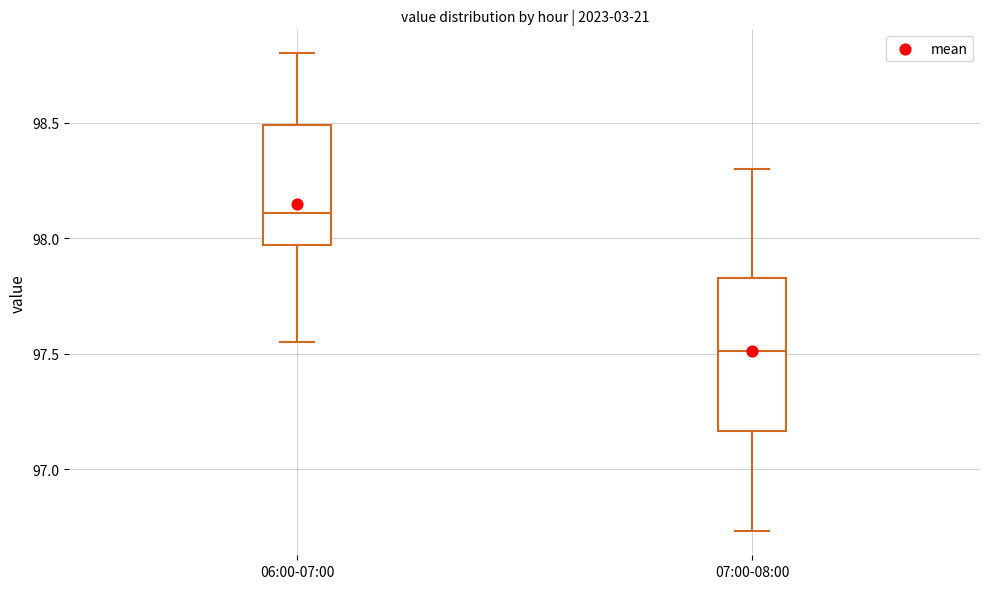

Where is the upper edge of the box for 06:00-07:00 on the y-axis? The values are not printed on the chart, so give them approximately, as read against the axis.

98.50